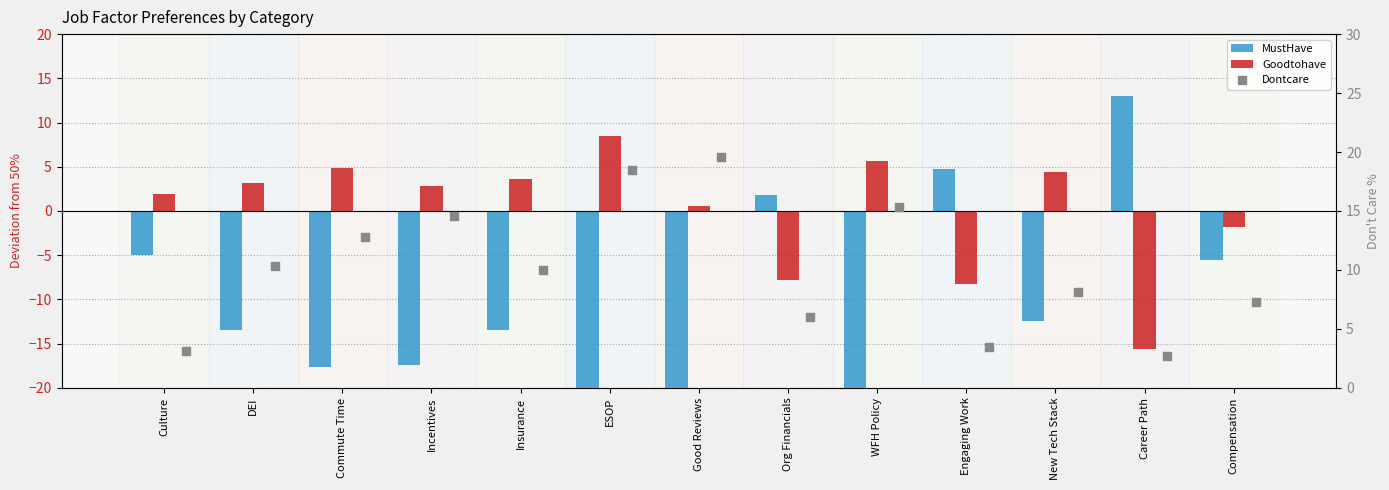

Is the value of MustHave at Org Financials greater than the value of Goodtohave at Insurance?

No